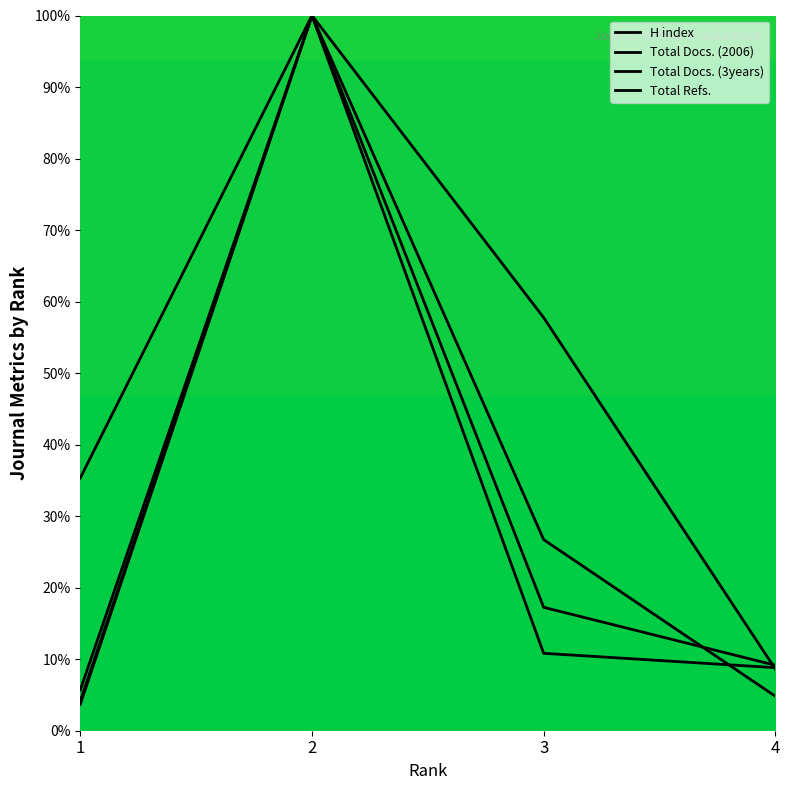

What is the greatest value displayed?

100.0